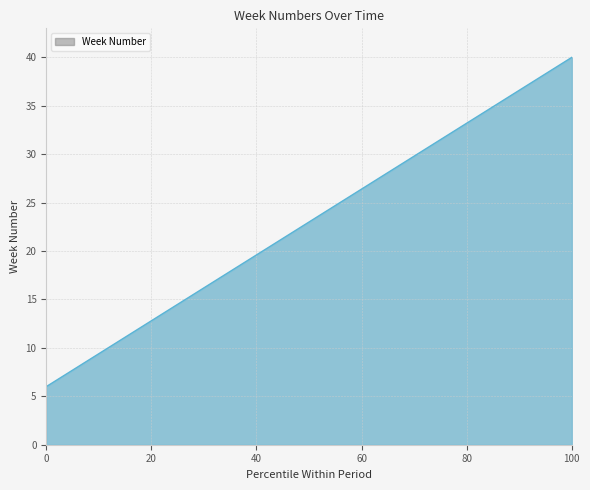

What is the difference between the maximum and minimum values?

34